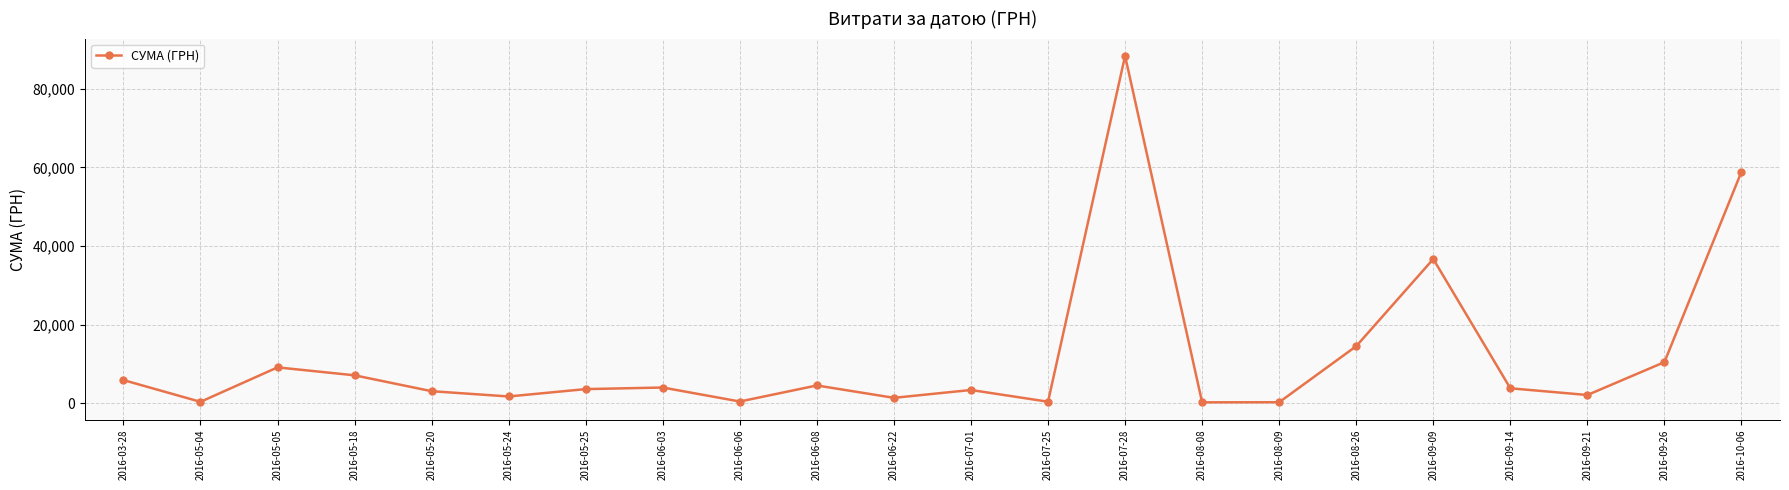

How many data points does each series have?

22